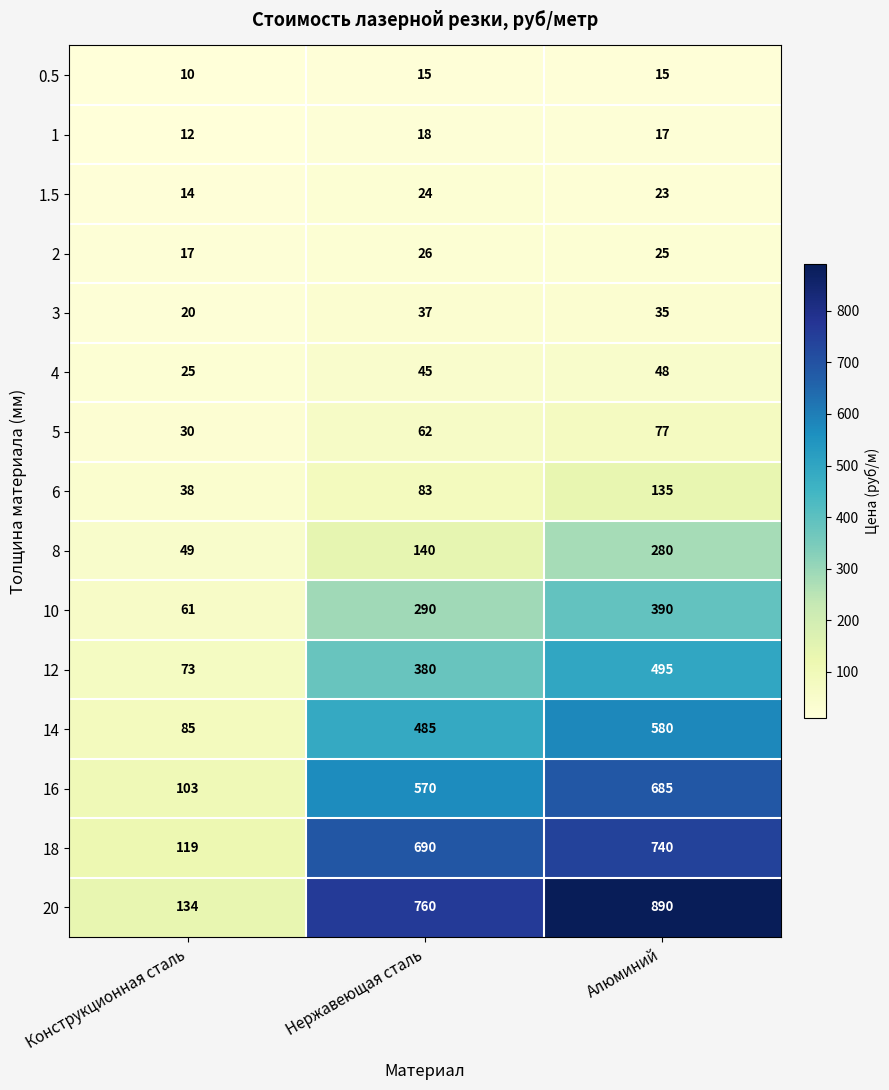

What is the difference between the highest and lowest values at Нержавеющая сталь?

745